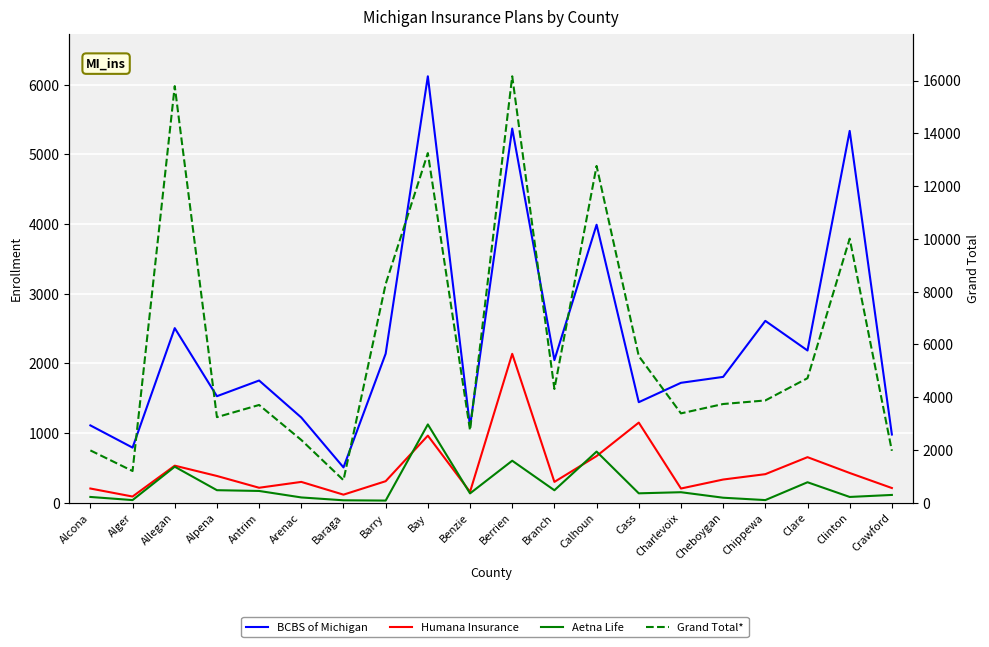

Which series has the widest spread of values?

Grand Total*